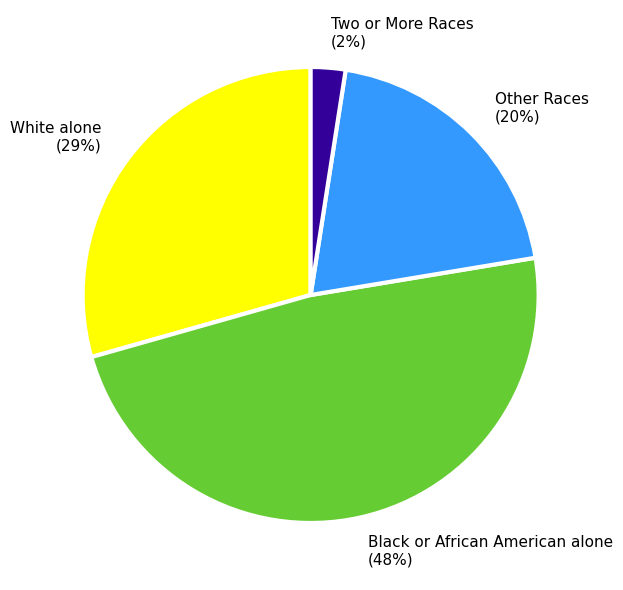

Rank the categories by value from lowest to highest.

Two or More Races (2%), Other Races (20%), White alone (29%), Black or African American alone (48%)